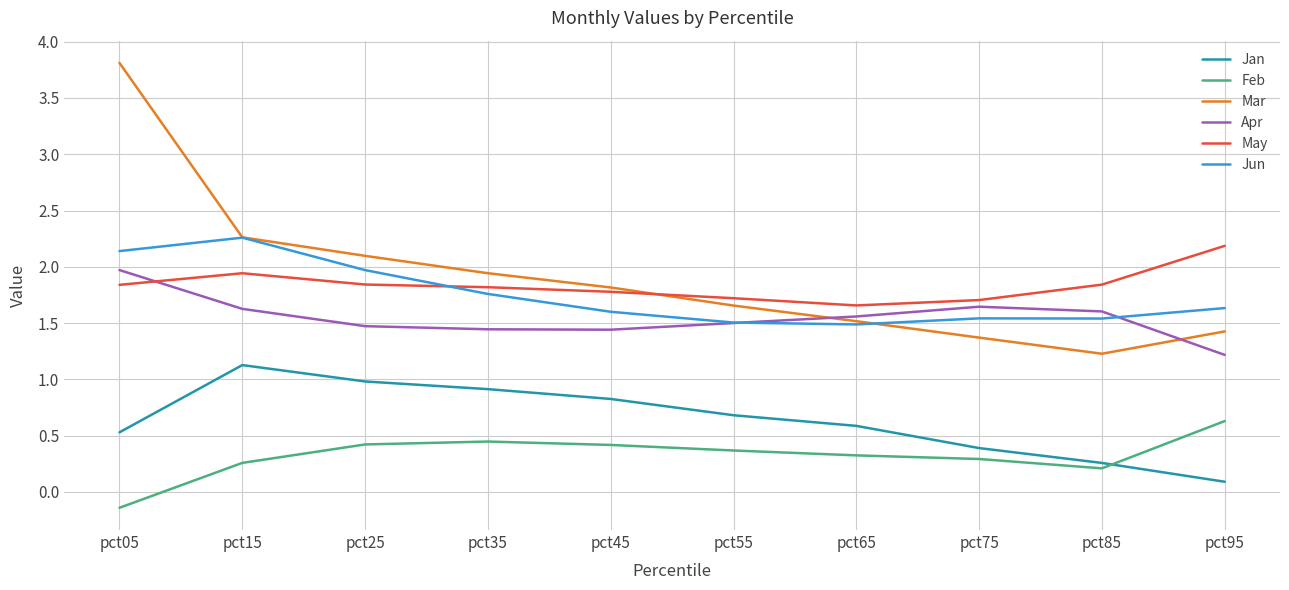

What is the highest value of the Mar series?

3.8